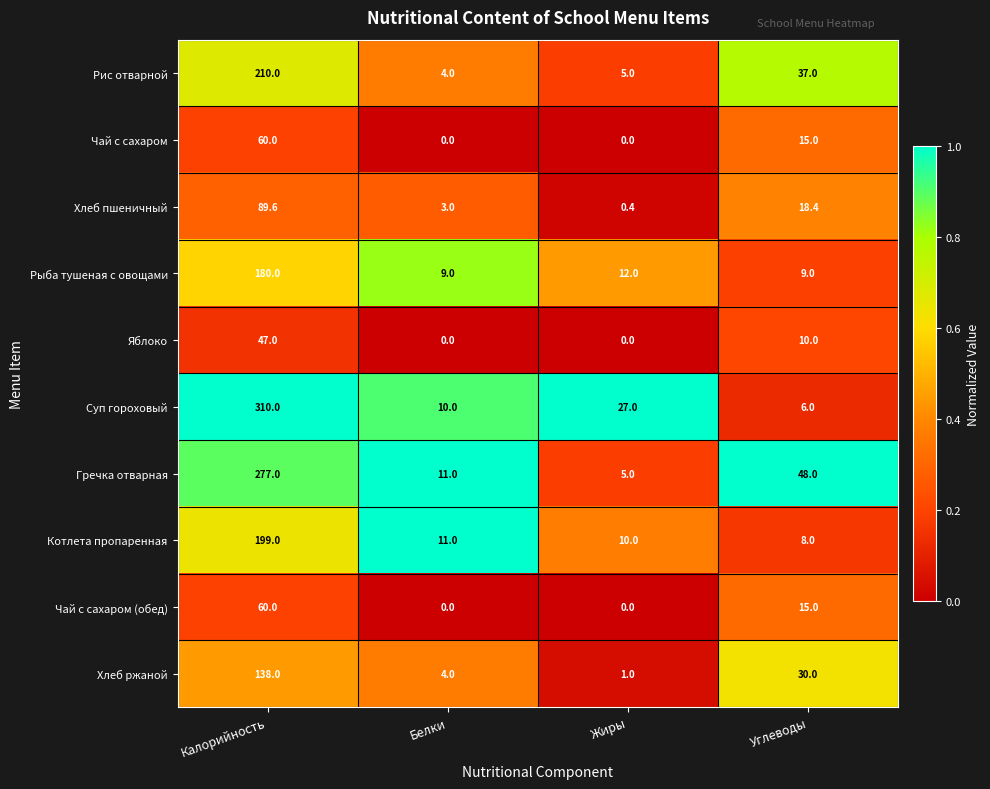

The value of Хлеб ржаной at Углеводы is 30.0. True or false?

True